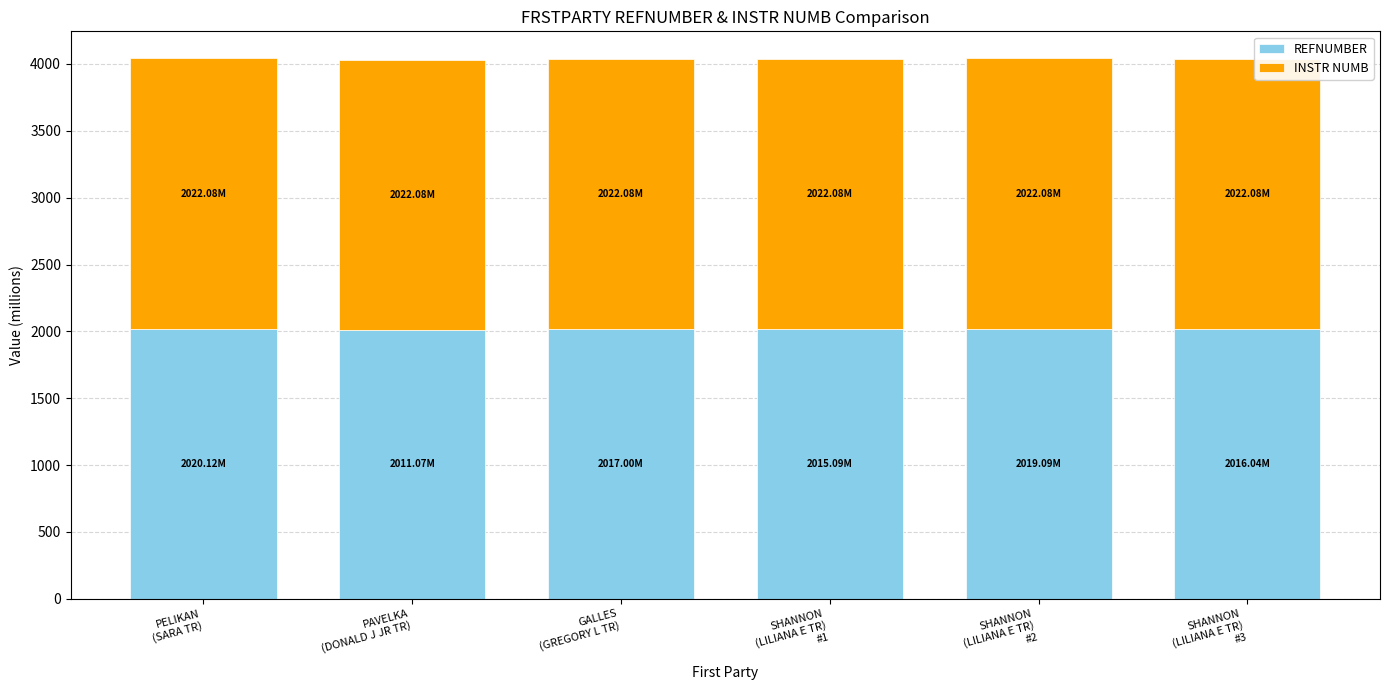

How many bars are there in total?

6